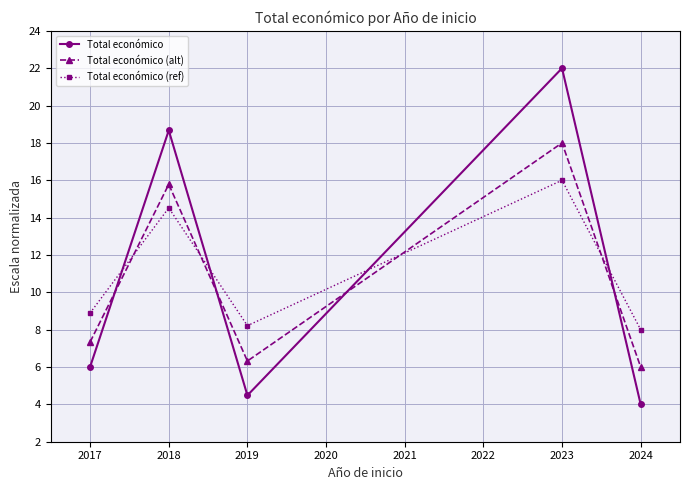

What is the average value of the Total económico (ref) series?

11.1